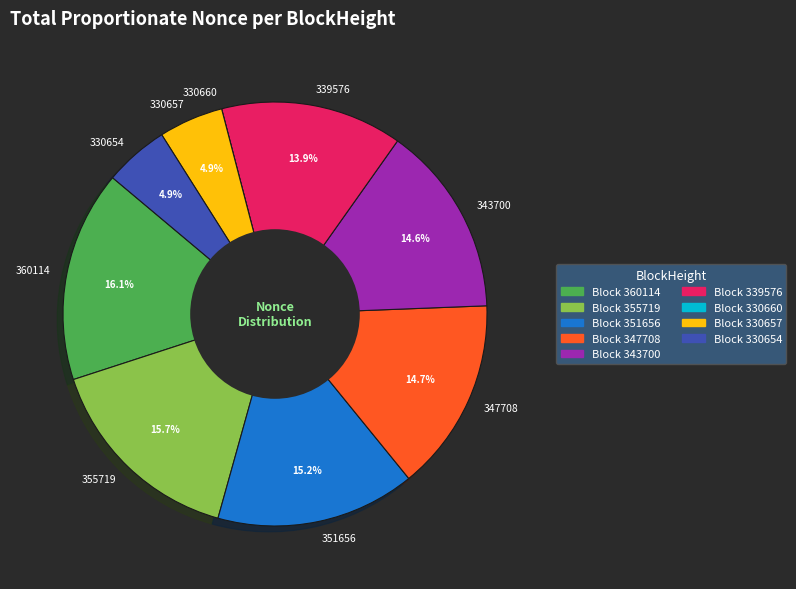

True or false: 330654 accounts for 5% of the total.

True